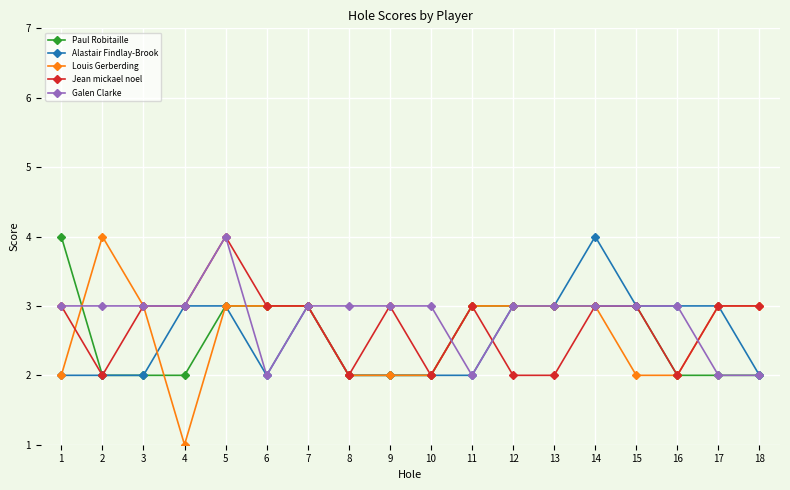

What is the sum of the Louis Gerberding values at 15 and 1?

4